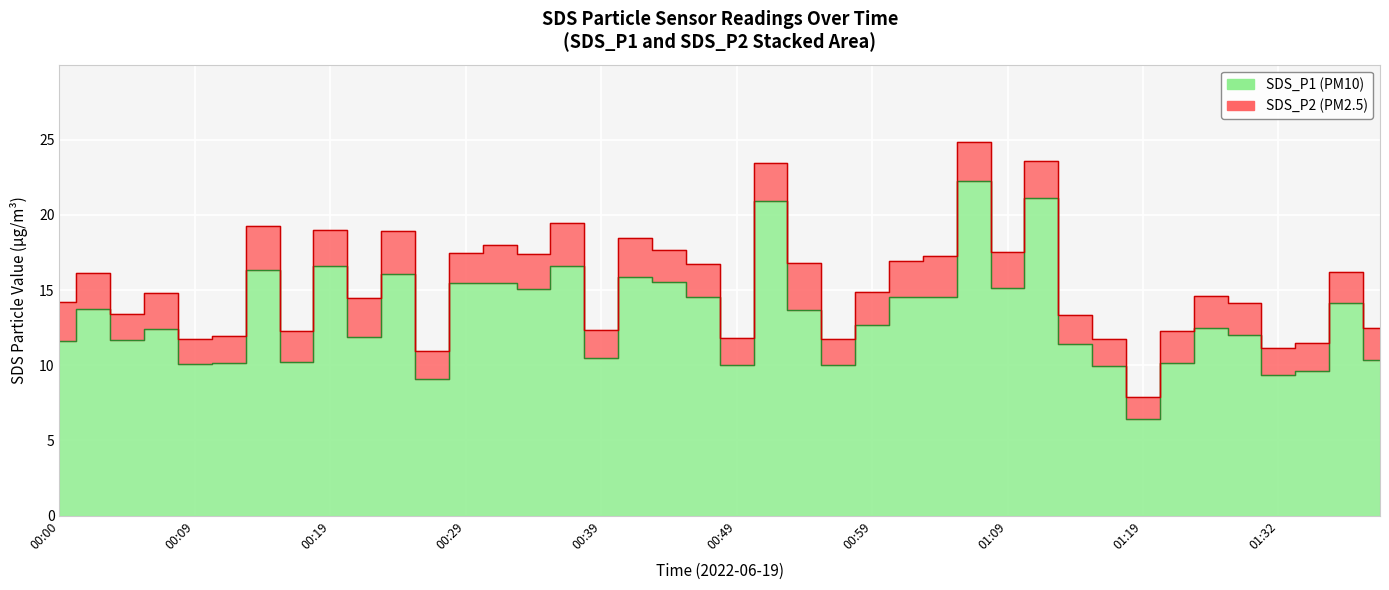

List the series in order of their overall mean, lowest first.

SDS_P2, SDS_P1